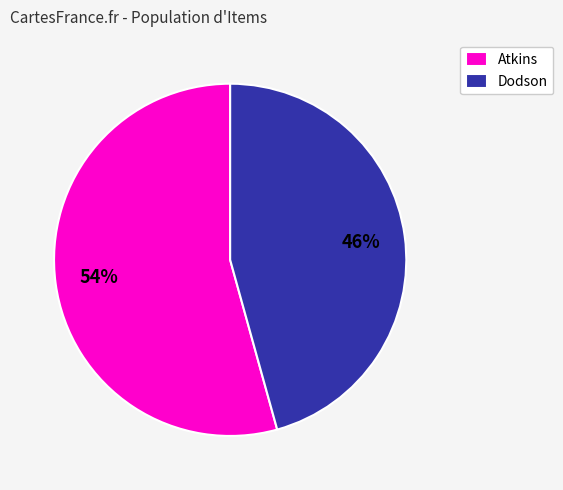

Count the number of slices in the pie.

2